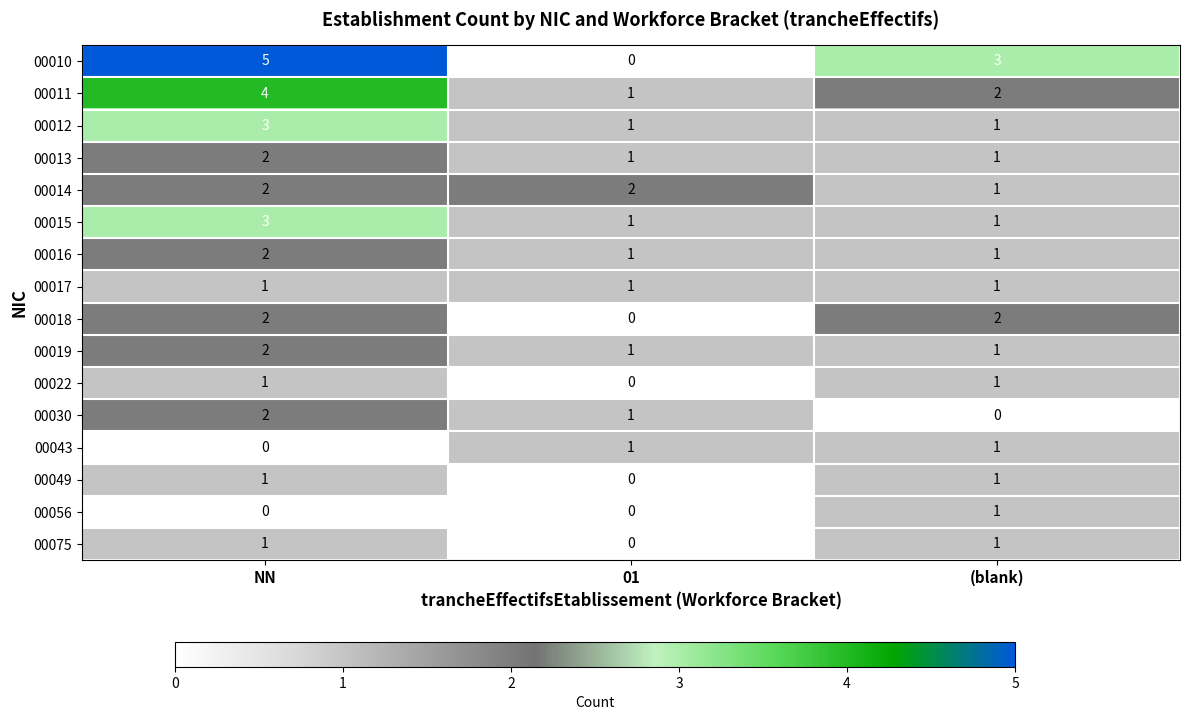

The value of 00010 at 01 is -3. True or false?

False